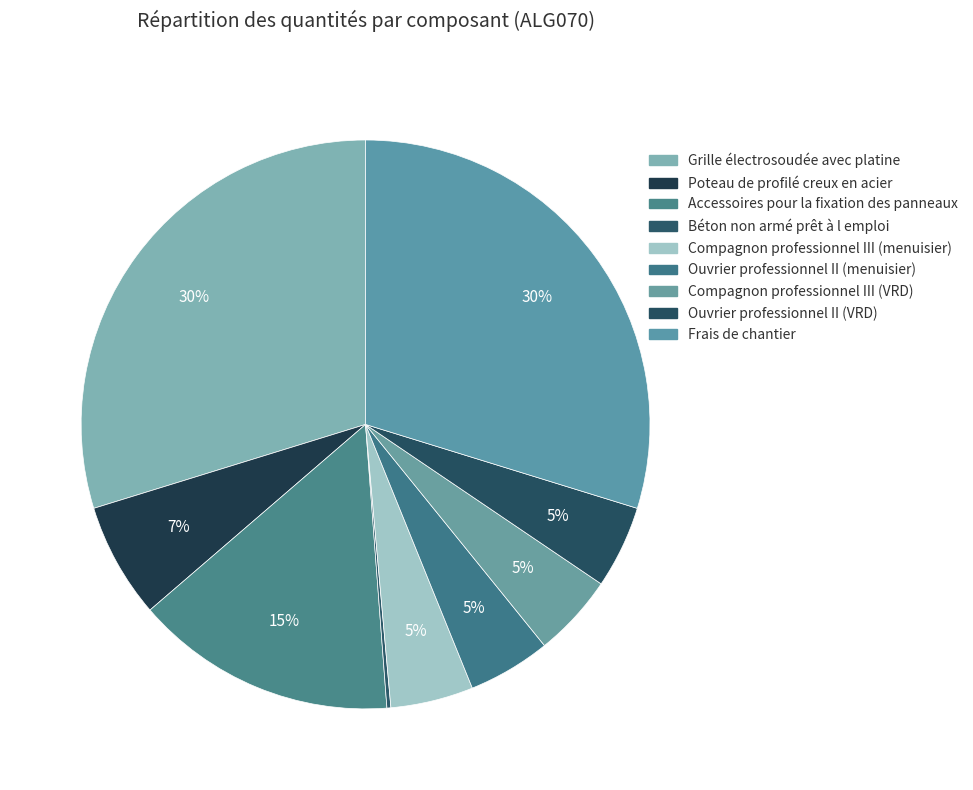

To the nearest percent, what is the difference between the largest and smallest slice percentages?

30%